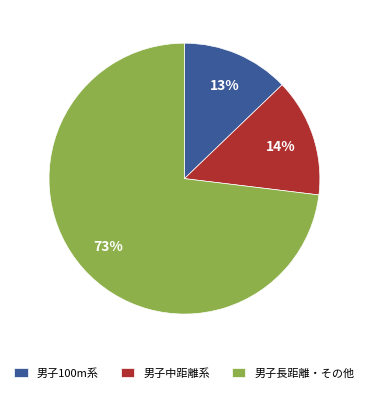

Between 男子100m系 and 男子長距離・その他, which is larger?

男子長距離・その他